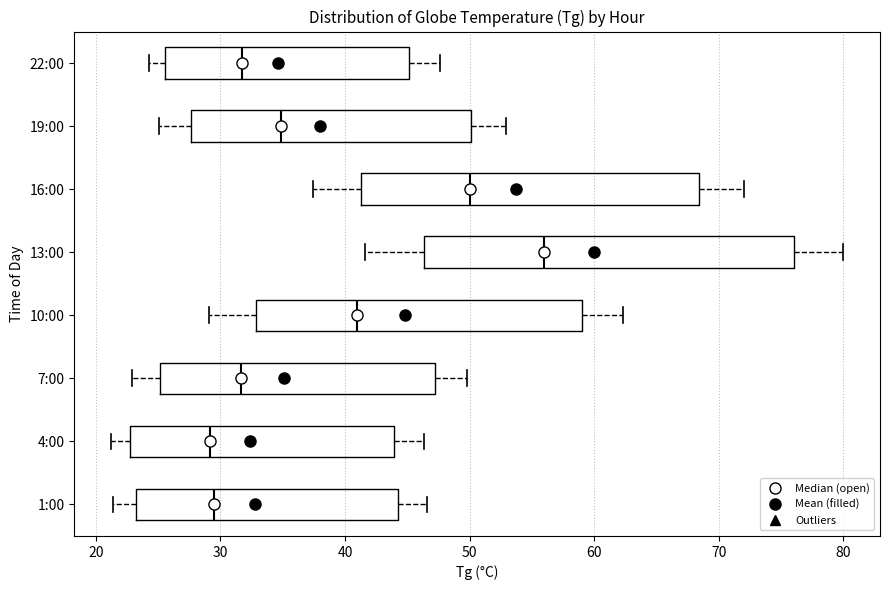

Reading bottom to top, transcribe this box plot: for each box, give where its median line is, the range the box spans, and where its two whiskers end, as read against the x-axis. The values are not printed on the chart, so give them approximately, as read against the axis.

1:00: median 29, box 23 to 44, whiskers 21 to 47
4:00: median 29, box 23 to 44, whiskers 21 to 46
7:00: median 32, box 25 to 47, whiskers 23 to 50
10:00: median 41, box 33 to 59, whiskers 29 to 62
13:00: median 56, box 46 to 76, whiskers 42 to 80
16:00: median 50, box 41 to 68, whiskers 37 to 72
19:00: median 35, box 28 to 50, whiskers 25 to 53
22:00: median 32, box 26 to 45, whiskers 24 to 48